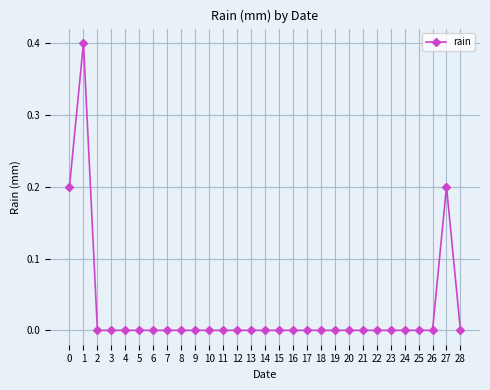

True or false: the data shows 0.2 at 11.

False